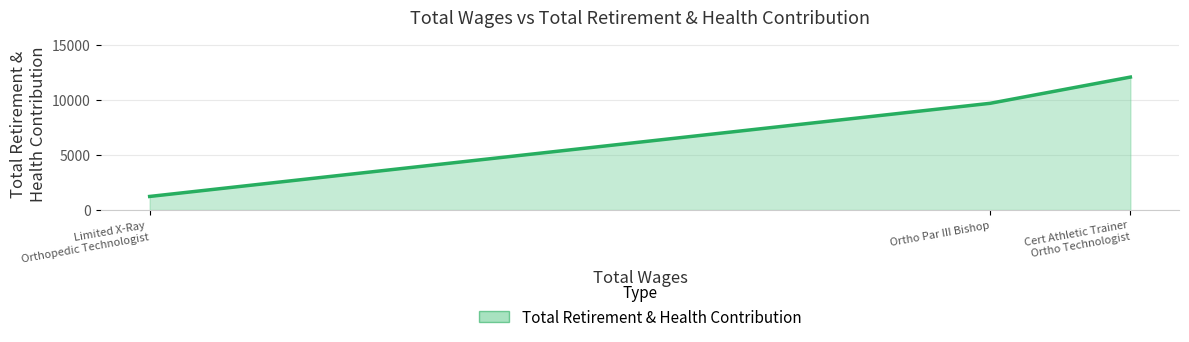

The value at Ortho Par III Bishop is 9702. True or false?

True